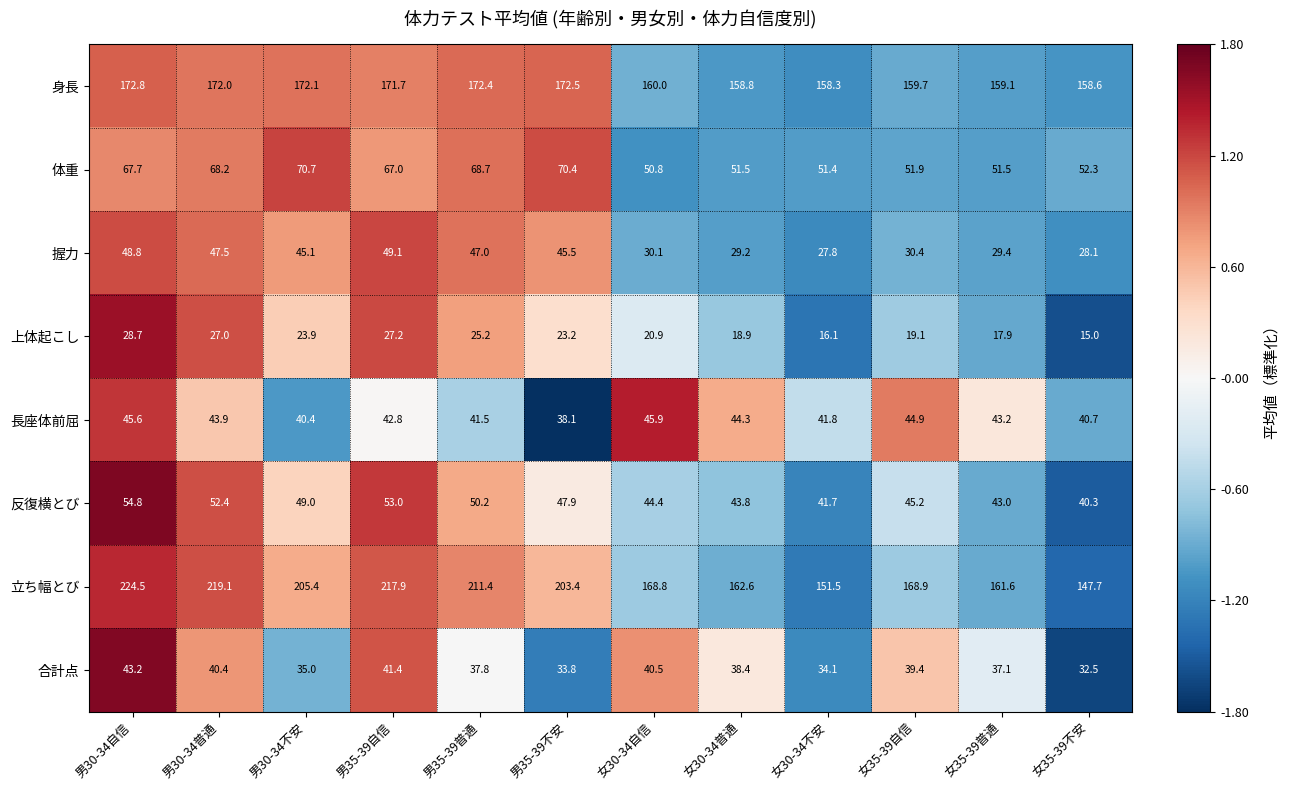

What value does the 上体起こし series have at 女35-39普通?

17.9